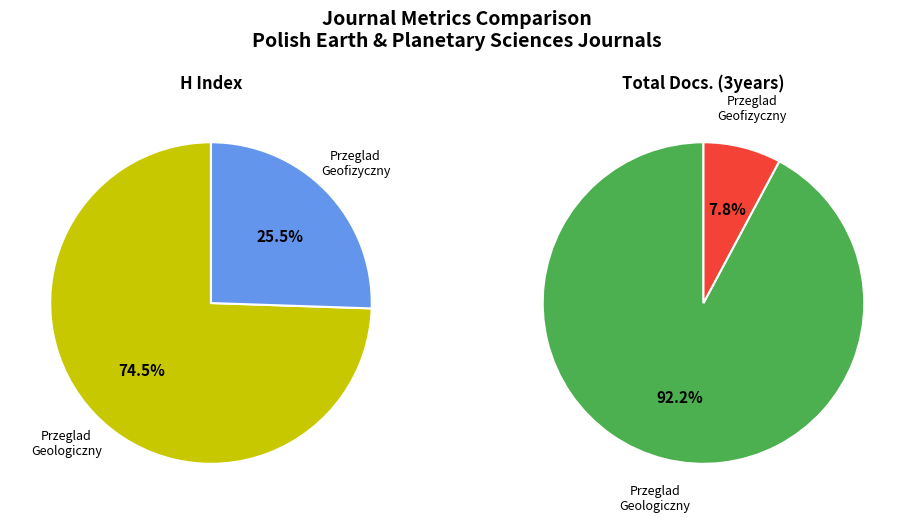

Do Przeglad Geofizyczny (Rank 2) and Przeglad Geologiczny (Rank 1) together represent more than half of the pie?

Yes